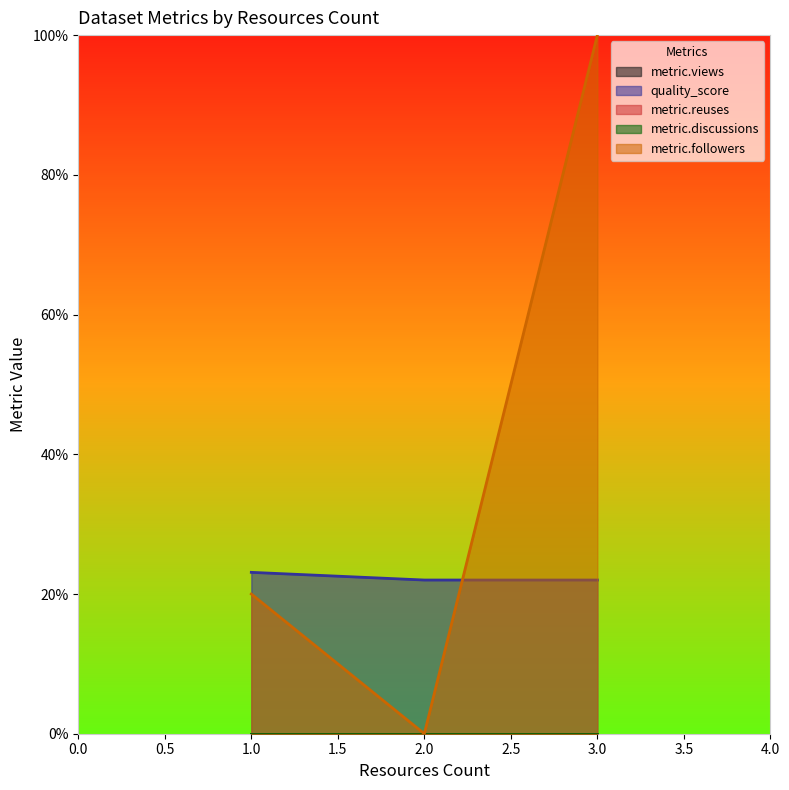

How many lines are shown in the chart?

5